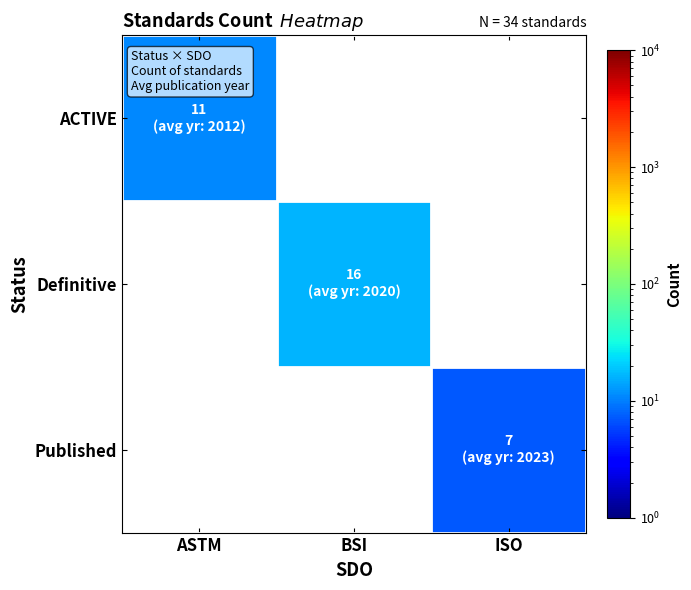

At which label is ACTIVE closest to 11?

ASTM